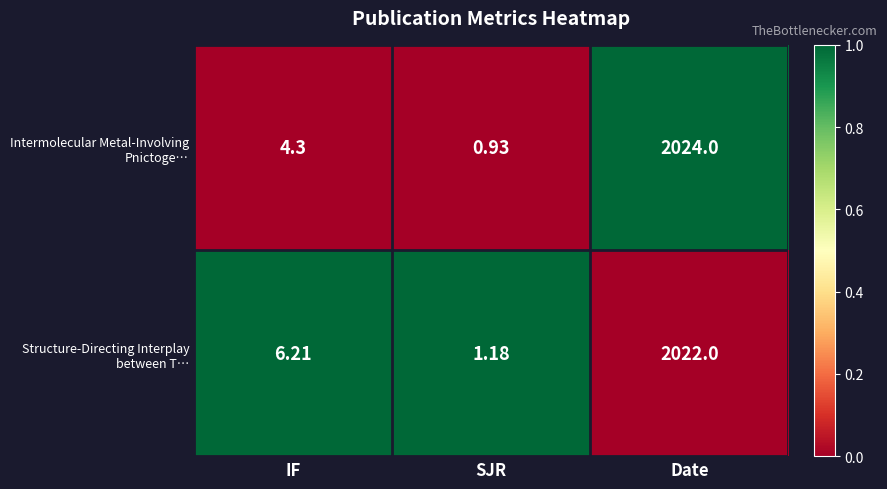

Which label corresponds to the largest value in the chart?

Date